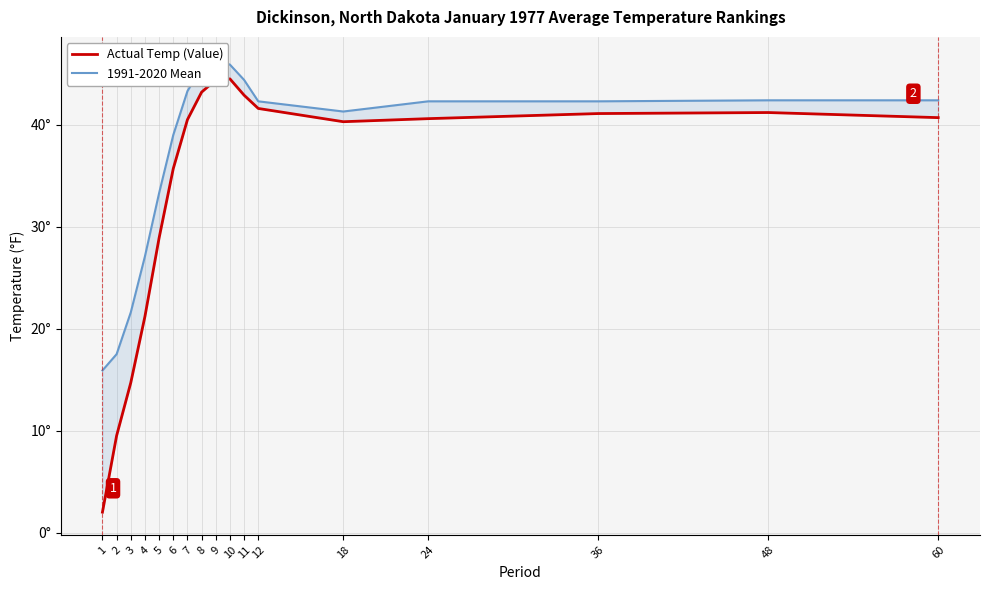

Reading right to left, list all the values displayed in this chart.

Actual Temp (Value): 40.7	41.2	41.1	40.6	40.3	41.6	42.9	44.5	44.4	43.2	40.5	35.7	28.9	21.2	14.7	9.5	2.0
1991-2020 Mean: 42.4	42.4	42.3	42.3	41.3	42.3	44.4	45.9	46.4	45.6	43.3	39.0	33.3	27.1	21.6	17.5	15.9